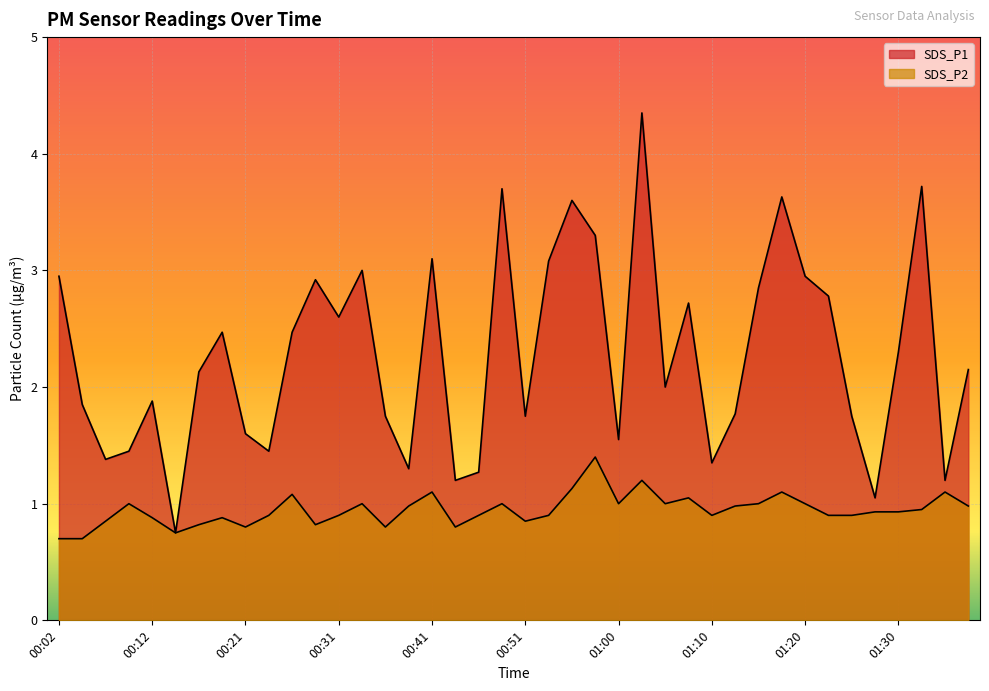

What is the maximum value for SDS_P1?

4.3